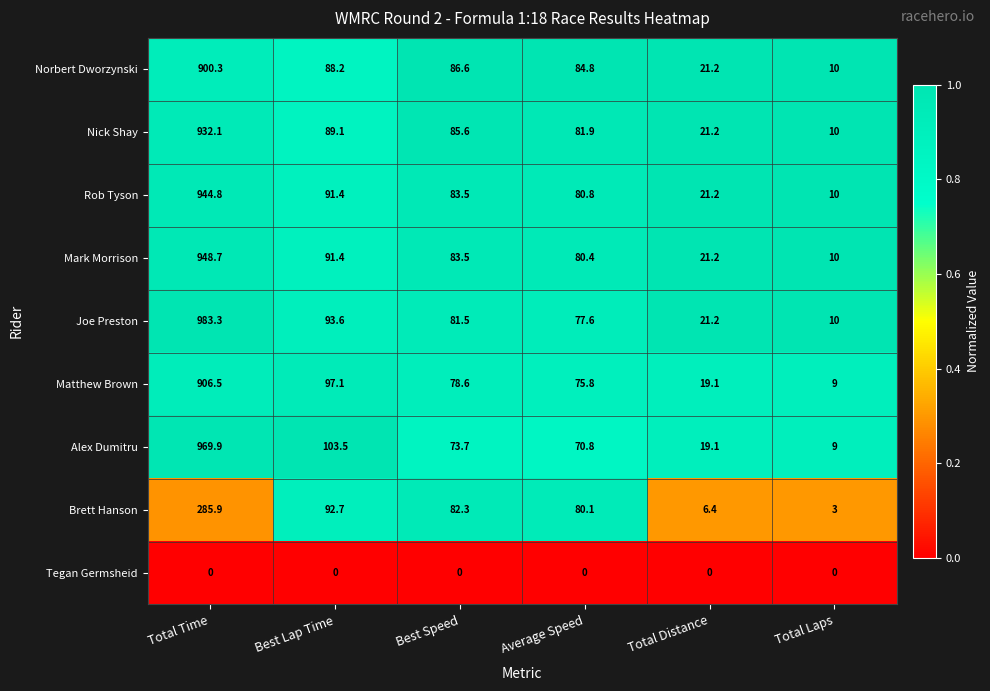

What is the difference between the second highest and second lowest values in the Brett Hanson series?

86.3